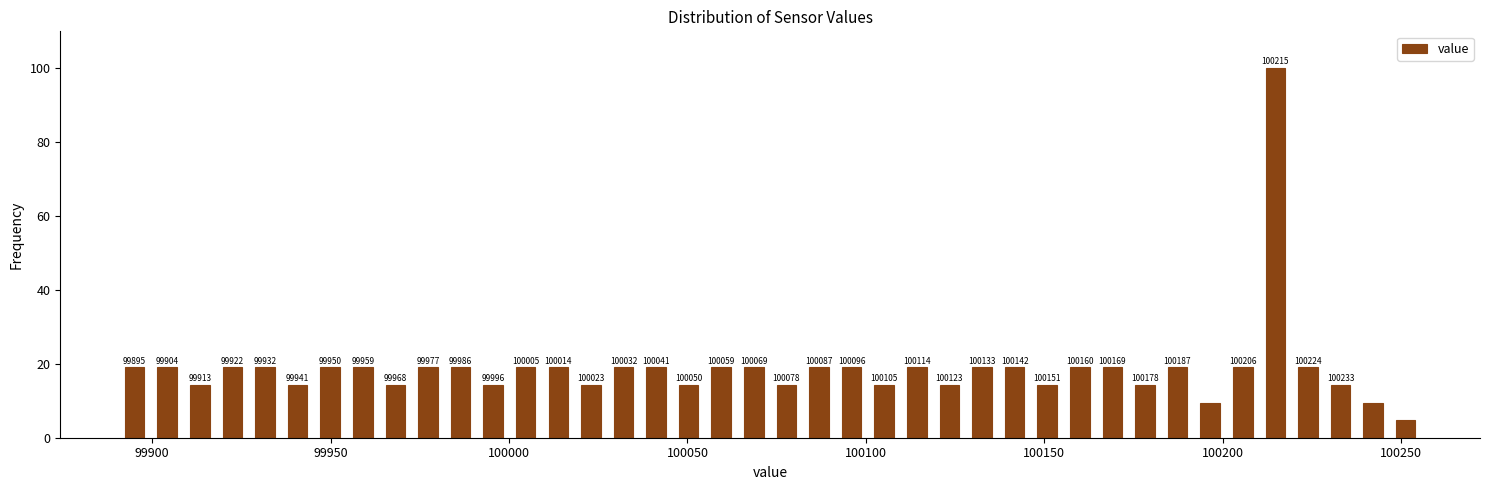

Read against the x-axis, roughly where is the centre of the tallest bar?

100215